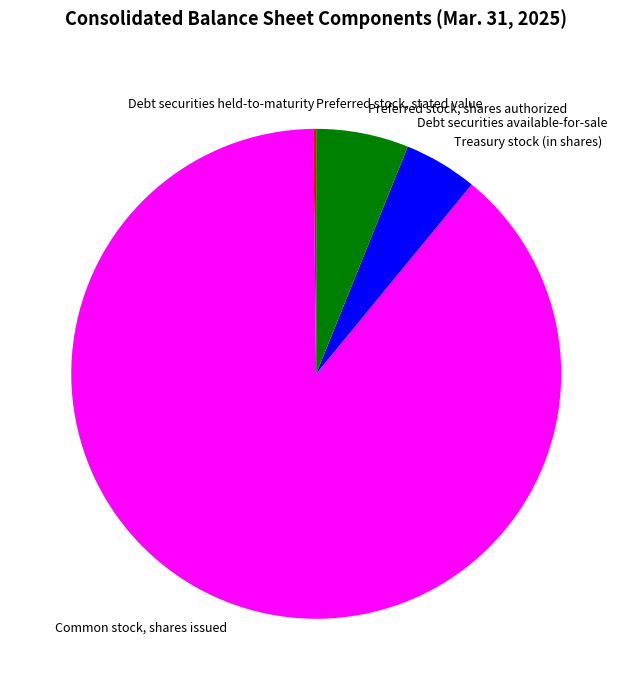

Combined, do Common stock, shares issued and Preferred stock, shares authorized account for over 50%?

Yes